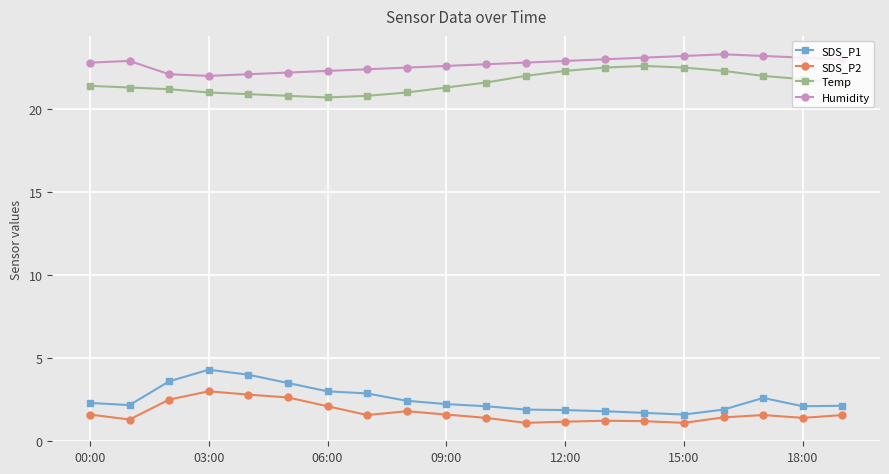

Which series has the largest total across all categories?

Humidity